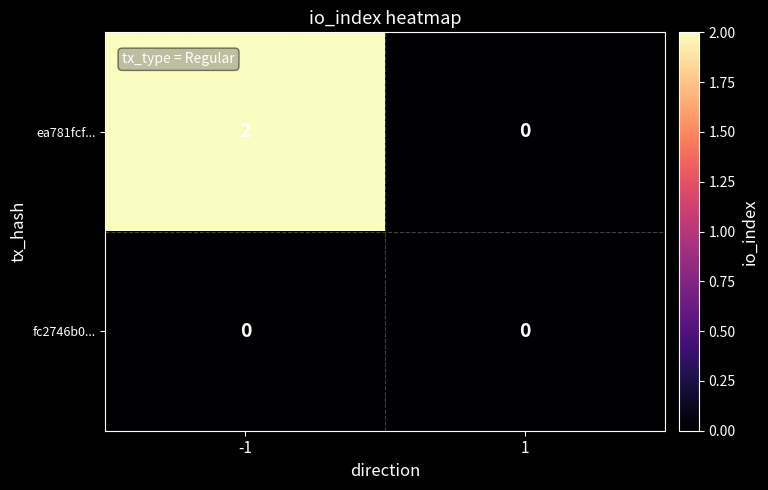

The fc2746b0... series shows 0 at -1. True or false?

True